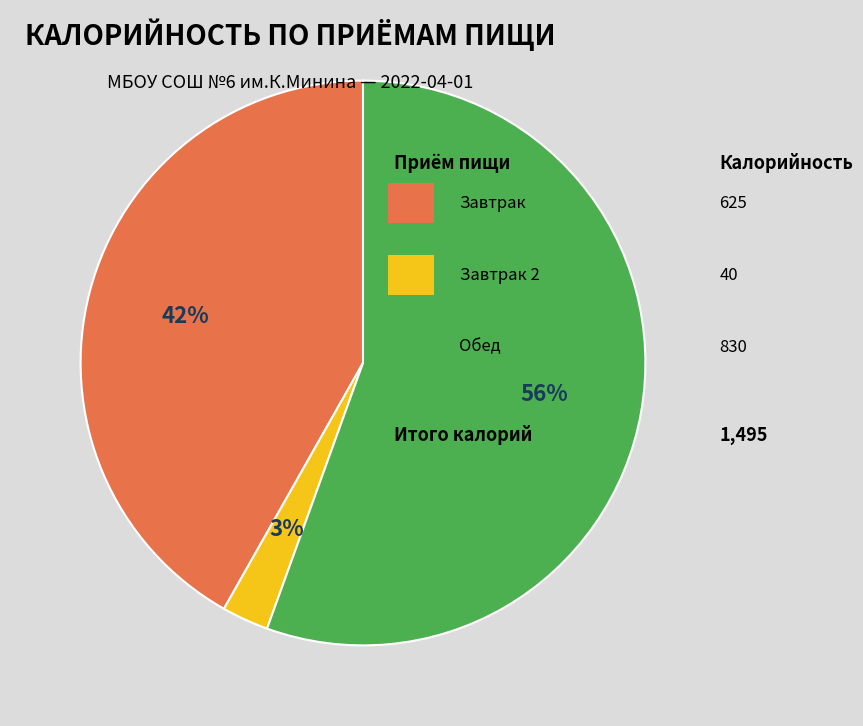

To the nearest percent, what is the average slice percentage?

33%